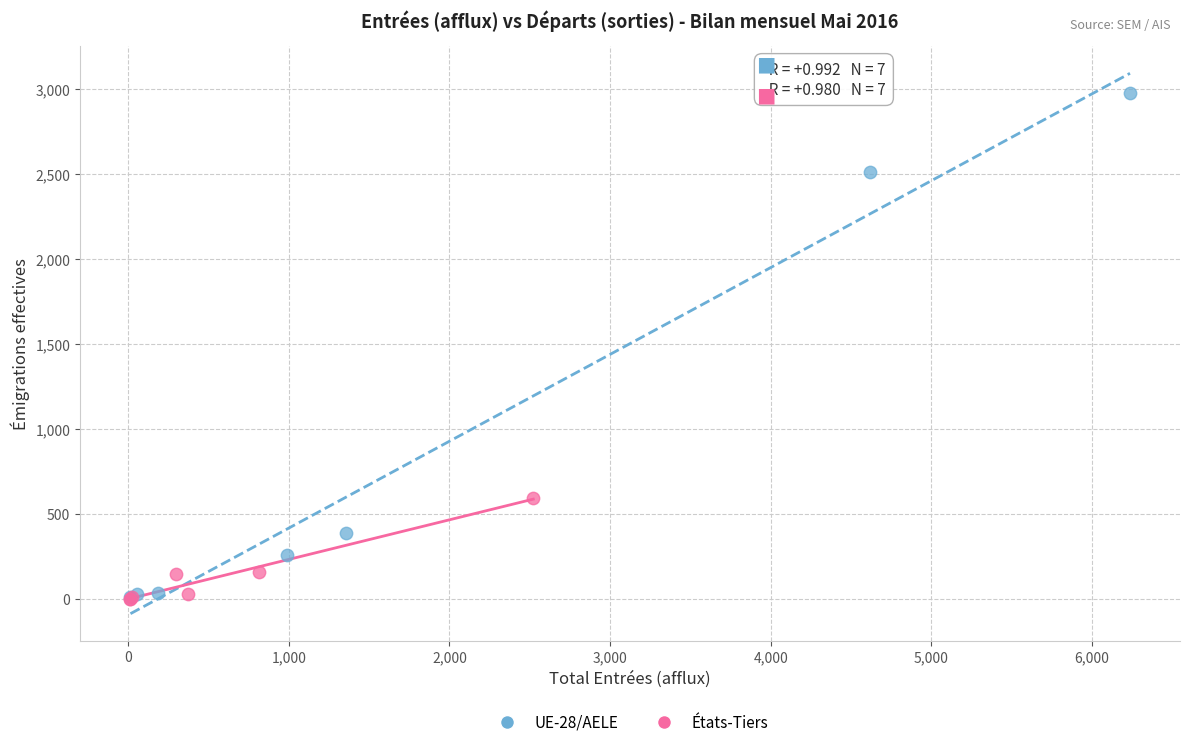

Which series has the widest spread of Y values?

UE-28/AELE